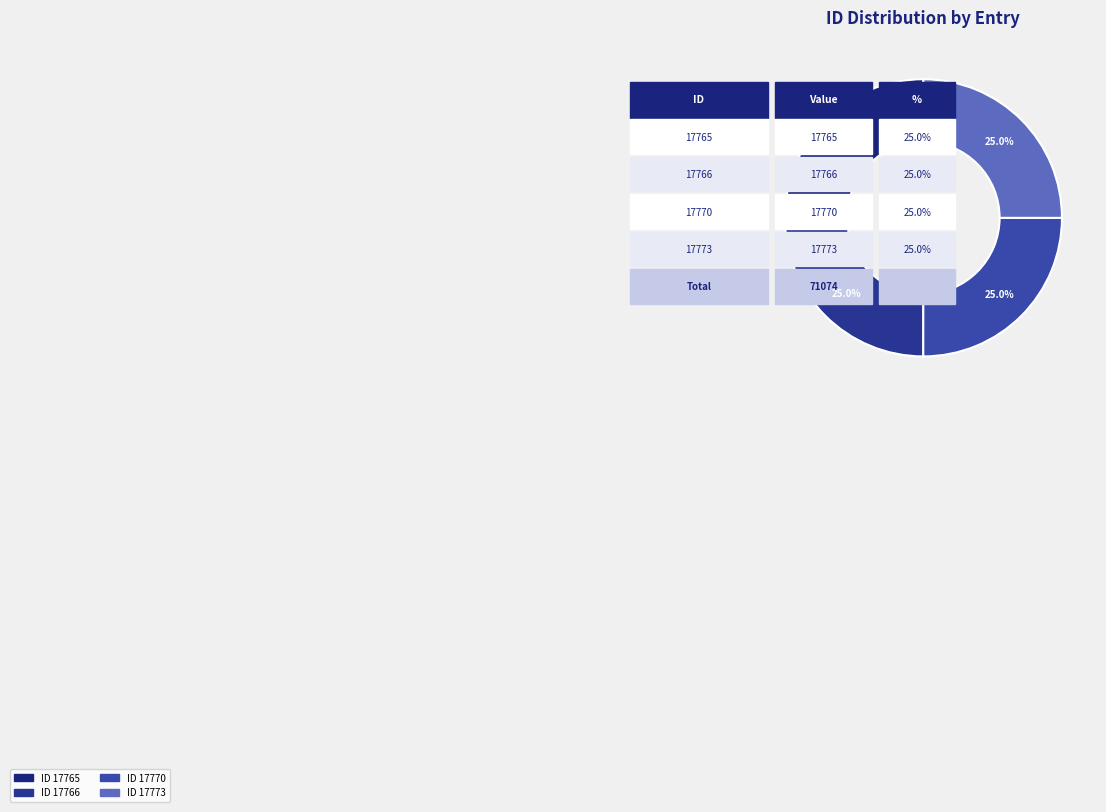

Is there any slice that represents more than half of the pie?

No